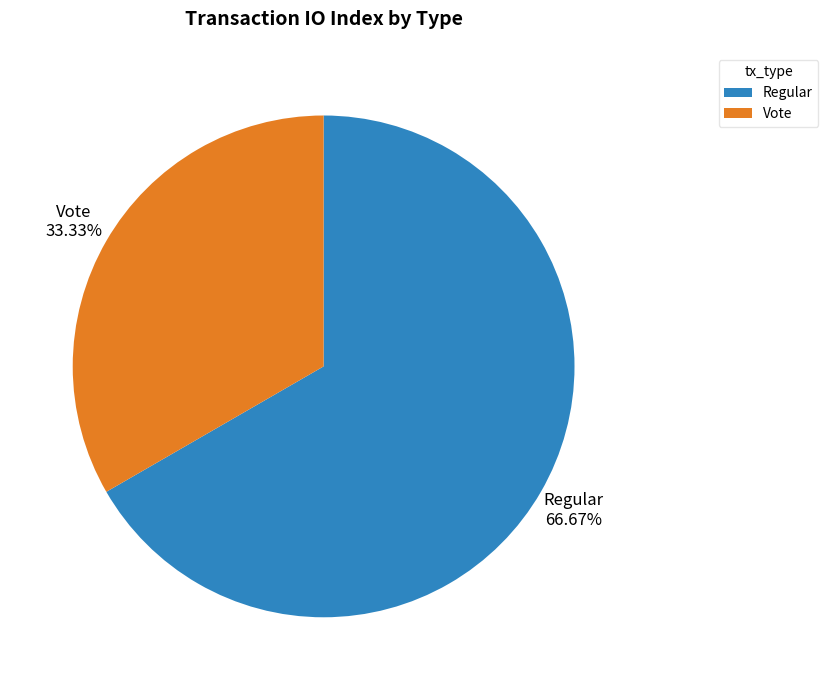

Is Regular the majority of the pie?

Yes